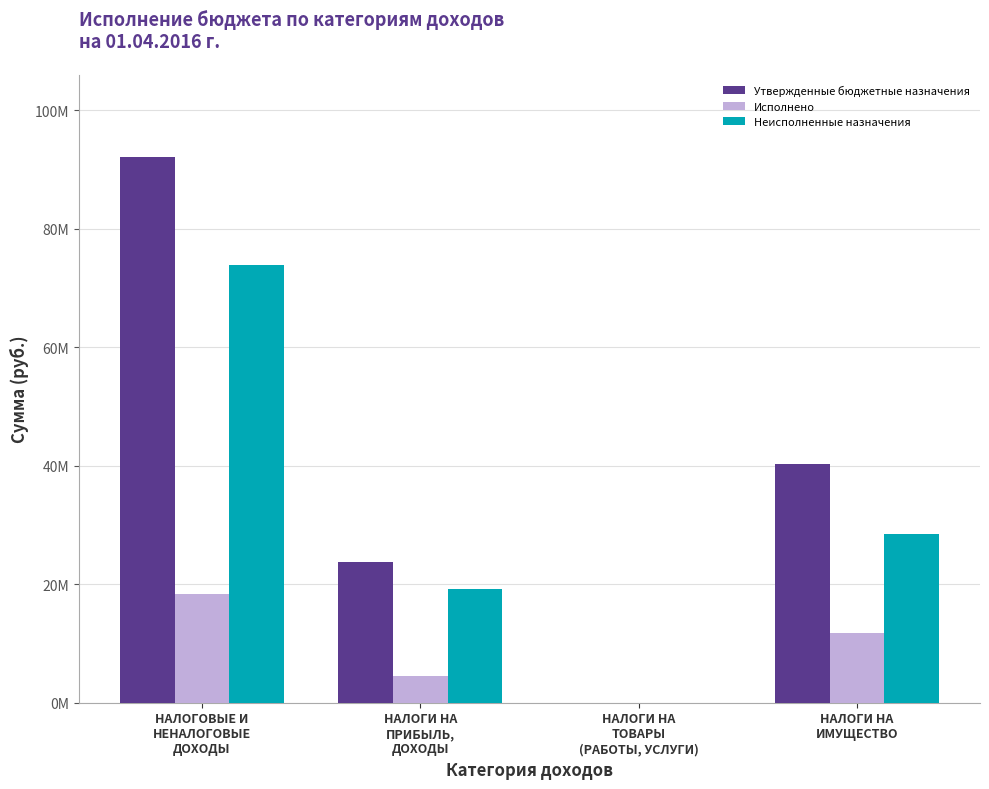

At НАЛОГИ НА
ПРИБЫЛЬ,
ДОХОДЫ, list the series in order from smallest to largest.

Исполнено, Неисполненные назначения, Утвержденные бюджетные назначения